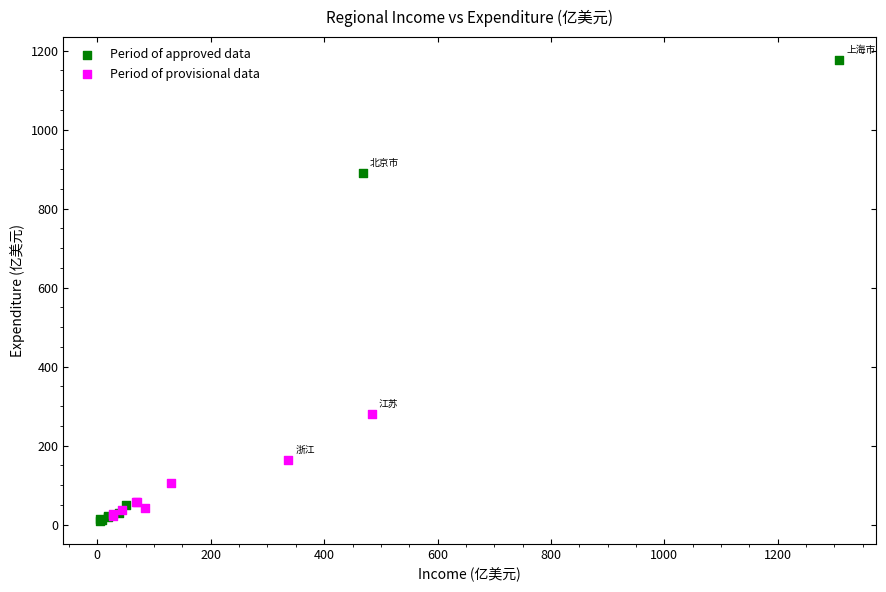

Which series reaches the maximum Y coordinate?

Period of approved data